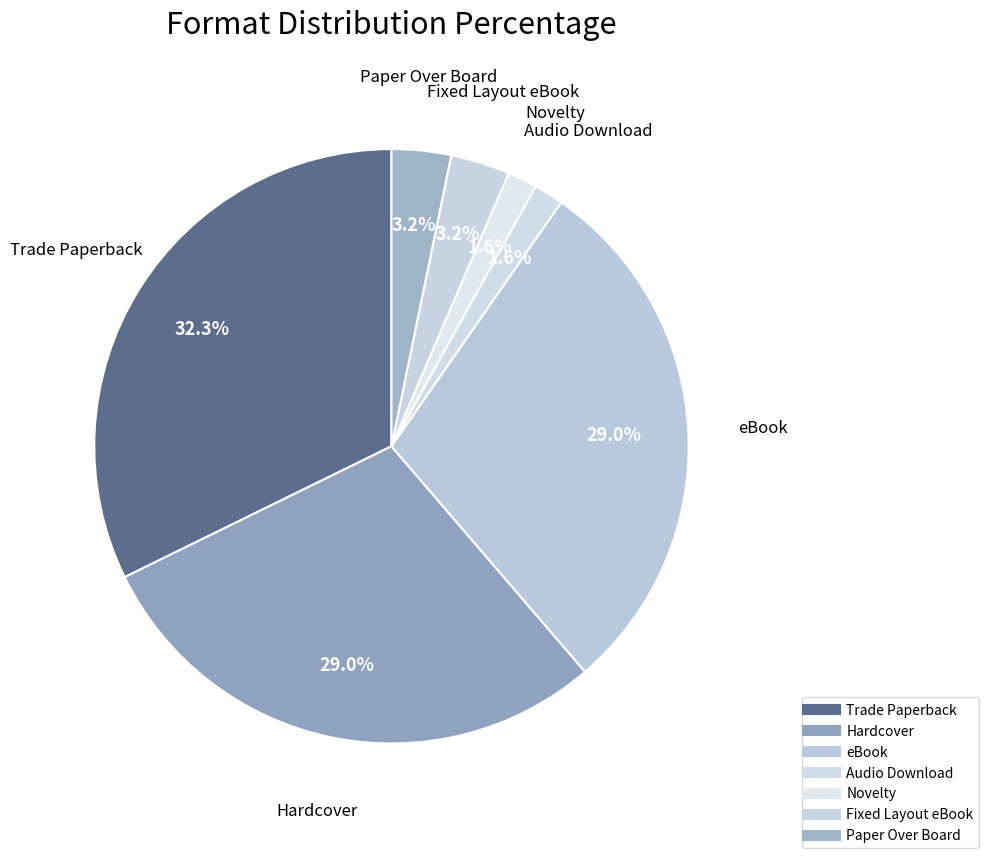

Count the number of slices in the pie.

7